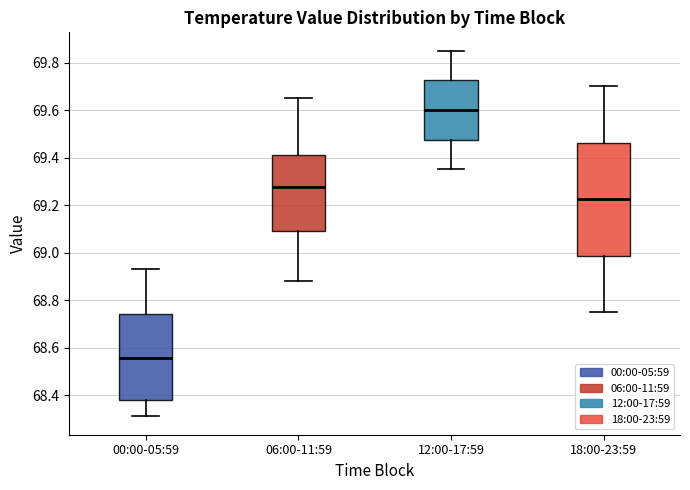

Which box's median line is the highest?

12:00-17:59